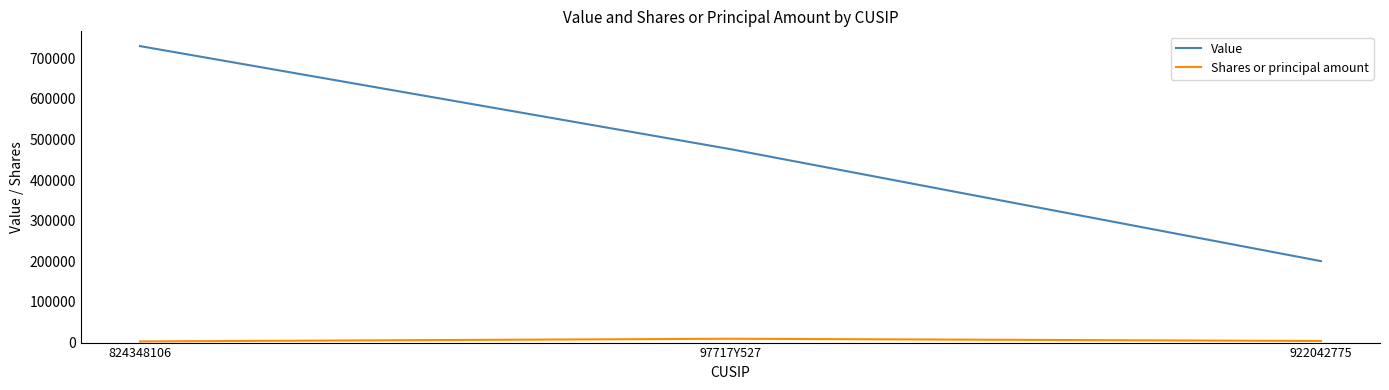

At how many categories does at least one series exceed 394173?

2